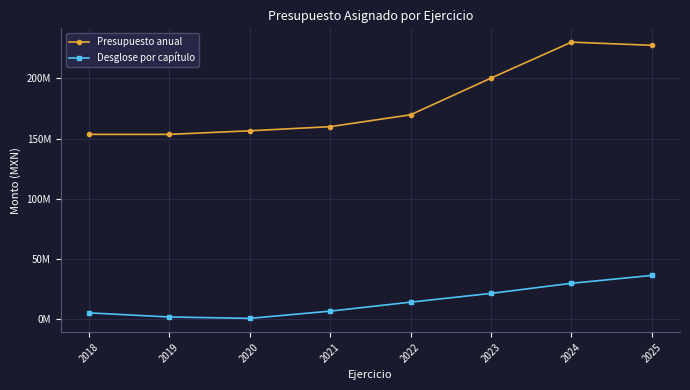

What are all the series names shown in the legend?

Presupuesto anual, Desglose por capítulo